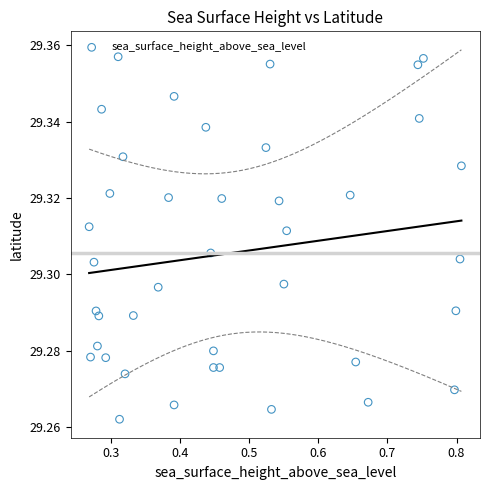

What is the range of X values (max minus min)?

0.5